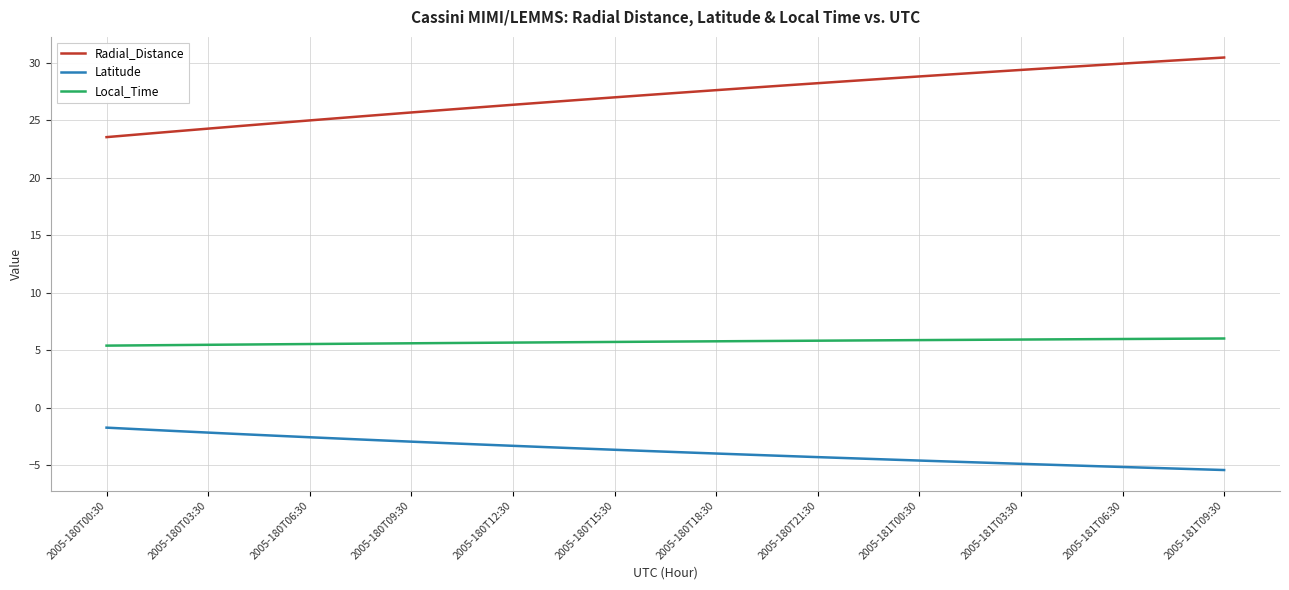

Which series has the largest total across all categories?

Radial_Distance